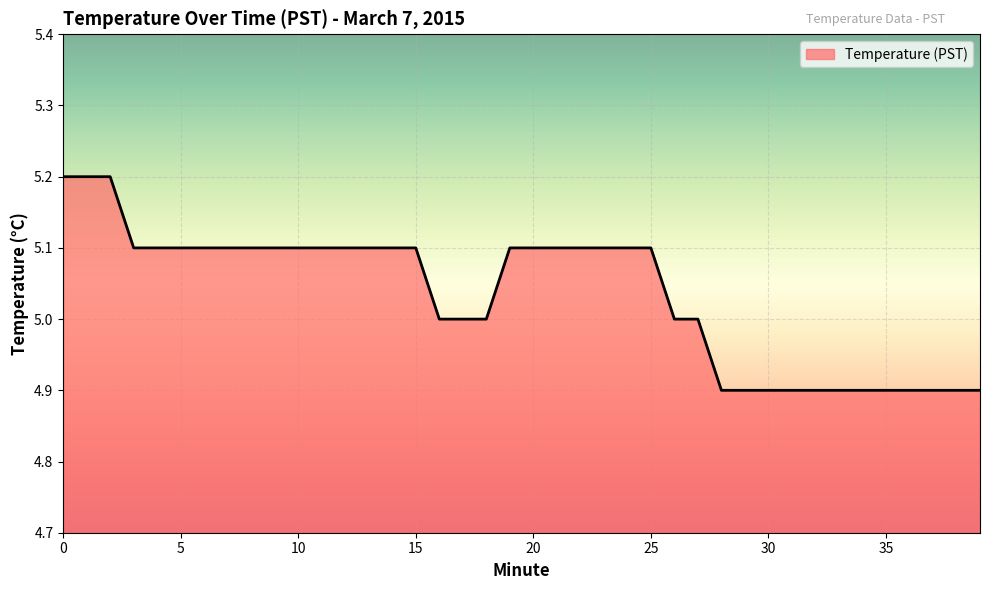

What is the maximum value shown in the chart?

5.2